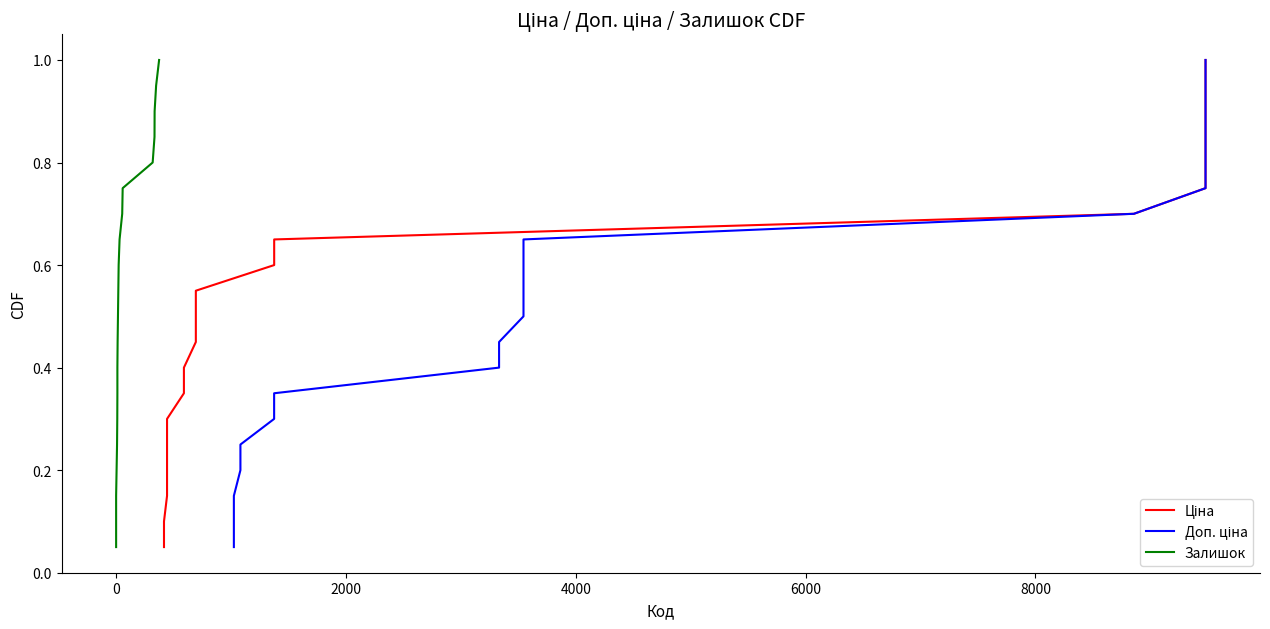

True or false: Ціна has more than 0 points higher than both neighbors.

False